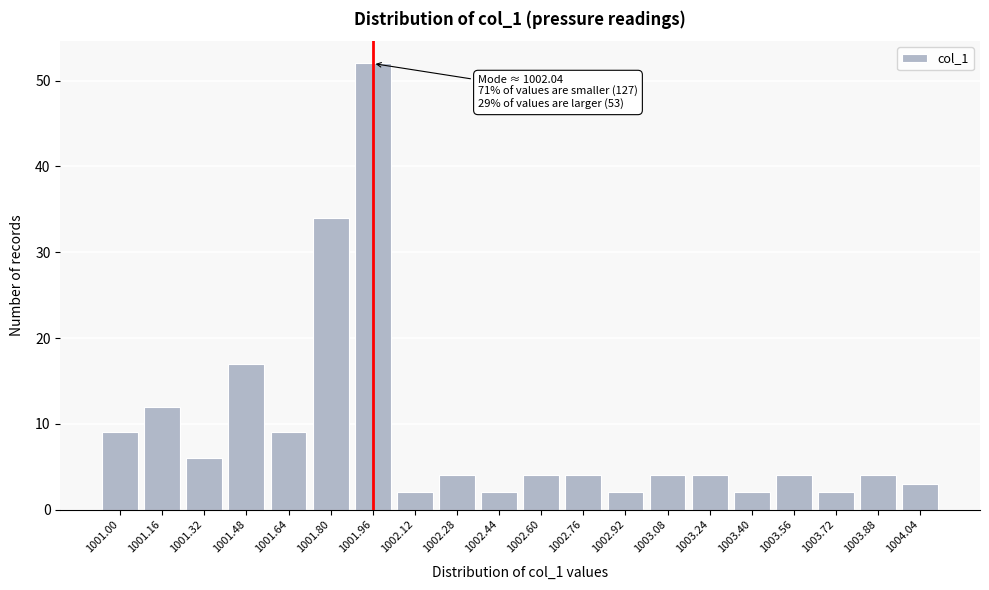

Reading left to right, transcribe all the data shown in this chart.

1001.00=9	1001.16=12	1001.32=6	1001.48=17	1001.64=9	1001.80=34	1001.96=52	1002.12=2	1002.28=4	1002.44=2	1002.60=4	1002.76=4	1002.92=2	1003.08=4	1003.24=4	1003.40=2	1003.56=4	1003.72=2	1003.88=4	1004.04=3